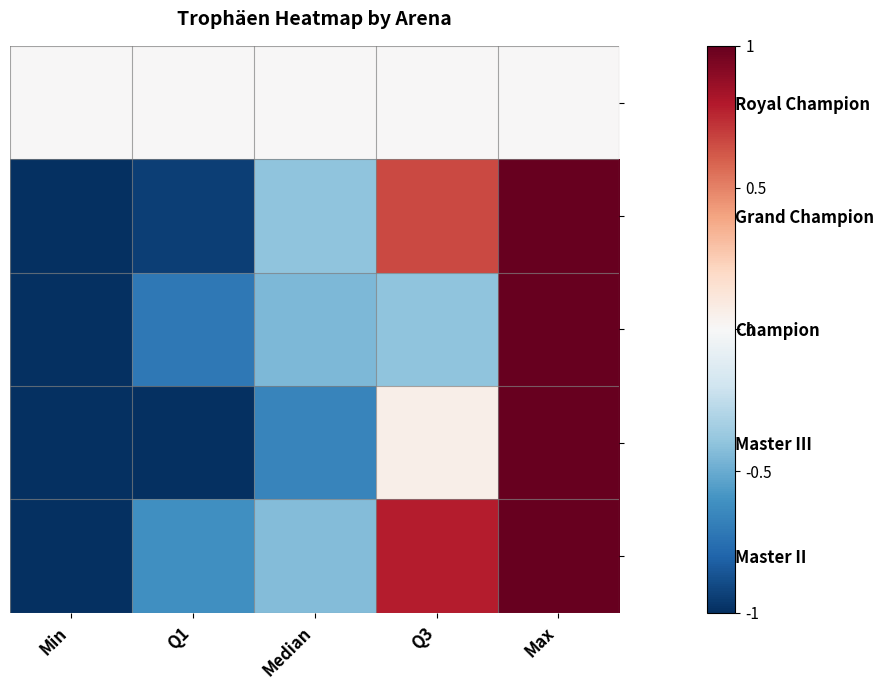

Between Q1 and Q3, which series saw the biggest shift?

Grand Champion